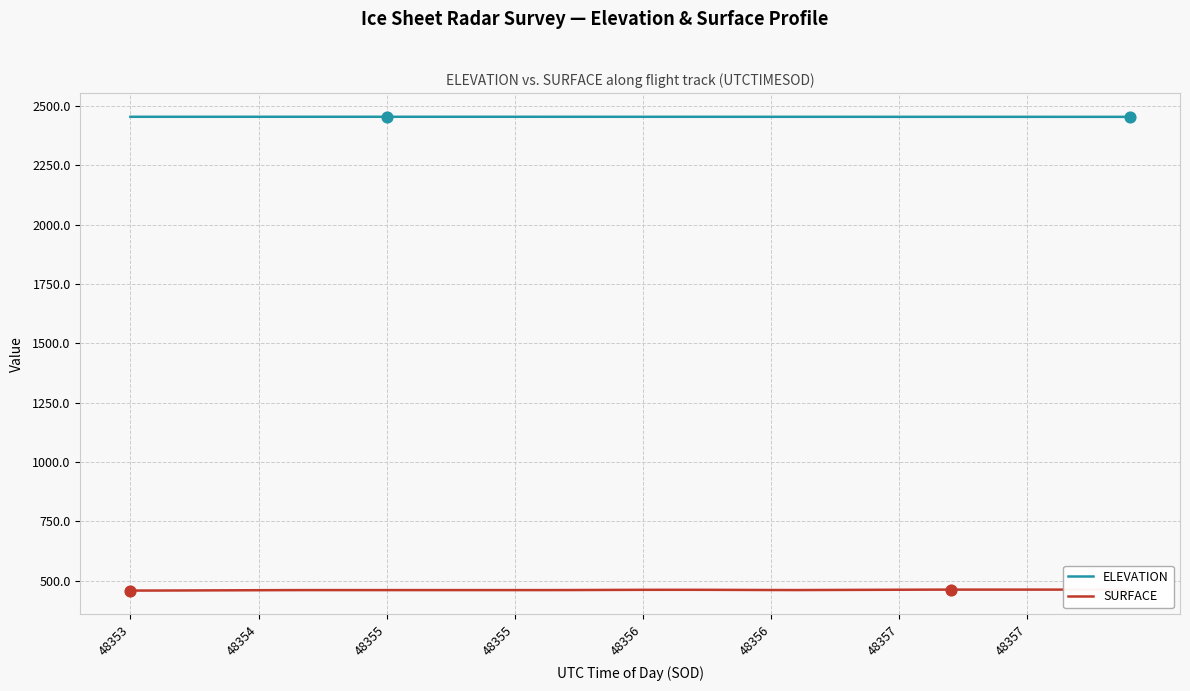

Which series has the largest total across all categories?

ELEVATION